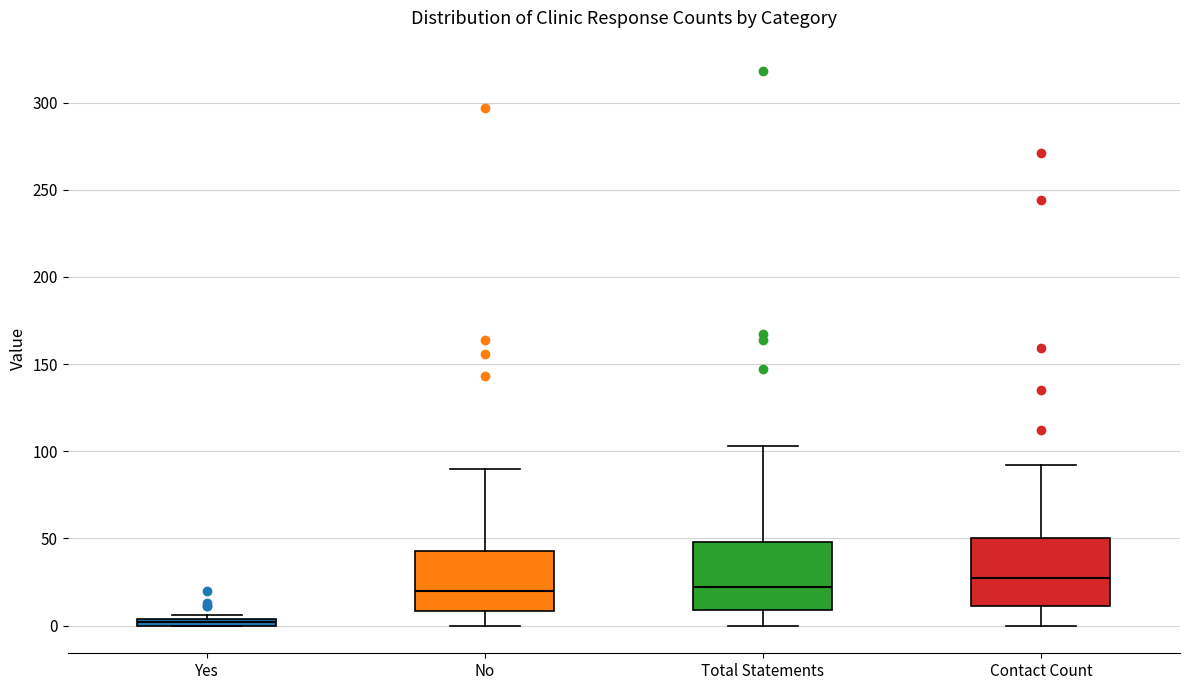

Where is the upper edge of the box for No on the y-axis? The values are not printed on the chart, so give them approximately, as read against the axis.

45